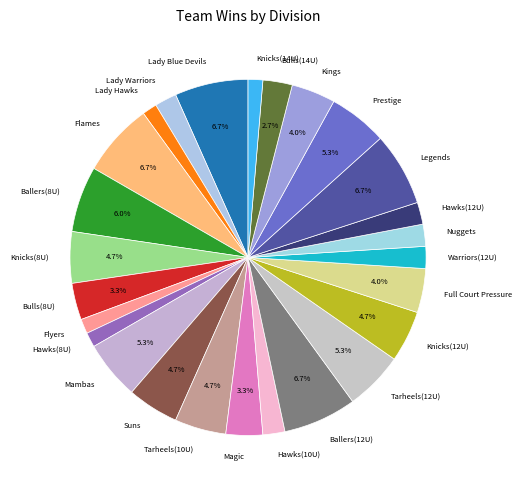

Is Bulls(14U) the majority of the pie?

No